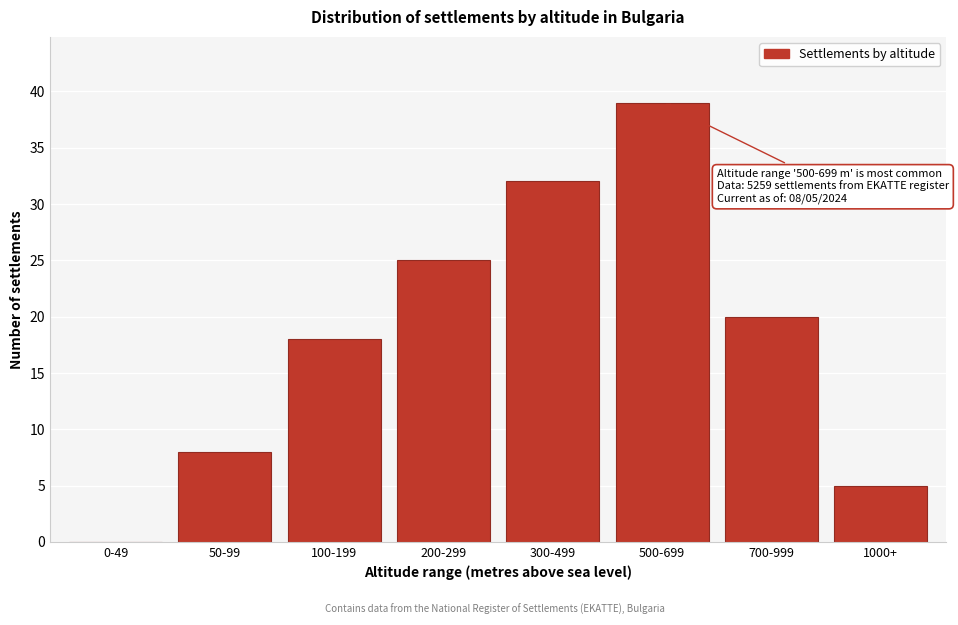

Reading left to right, what are all the values shown in this chart?

0-49=0	50-99=8	100-199=18	200-299=25	300-499=32	500-699=39	700-999=20	1000+=5